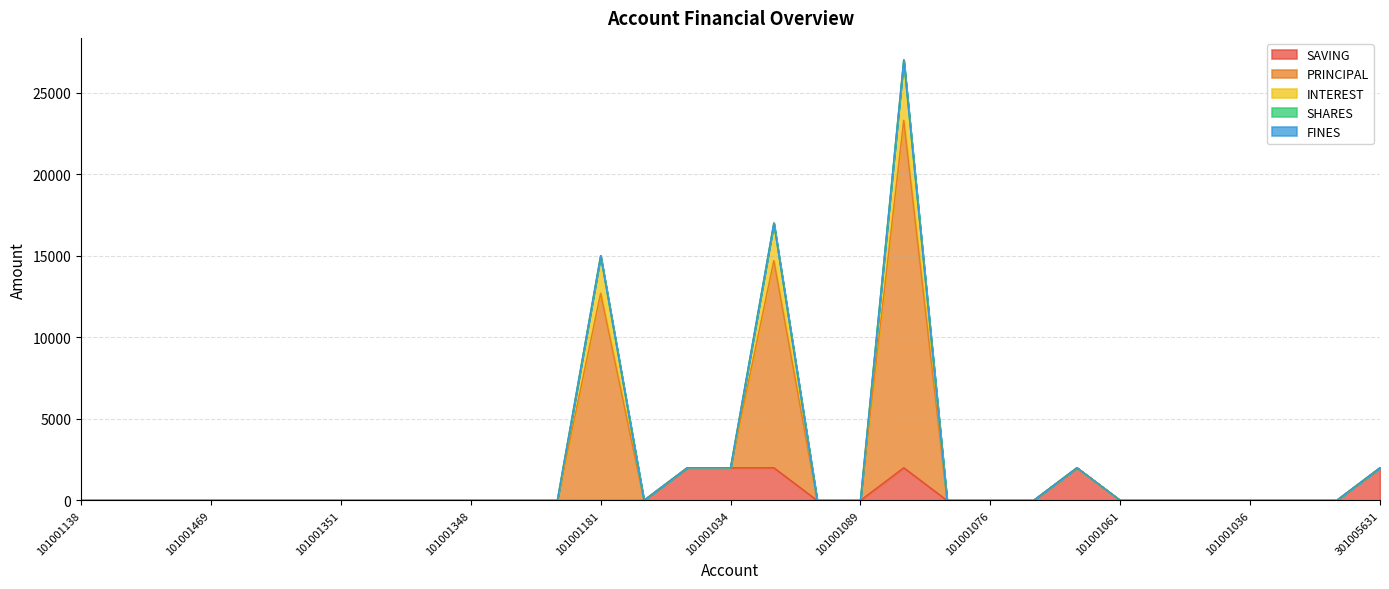

At which category does INTEREST reach its first local valley?

101001140